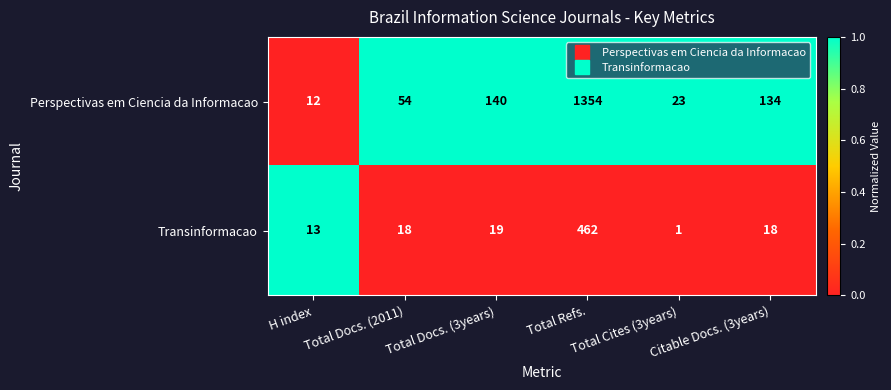

How many data points in Transinformacao are less than 18?

2